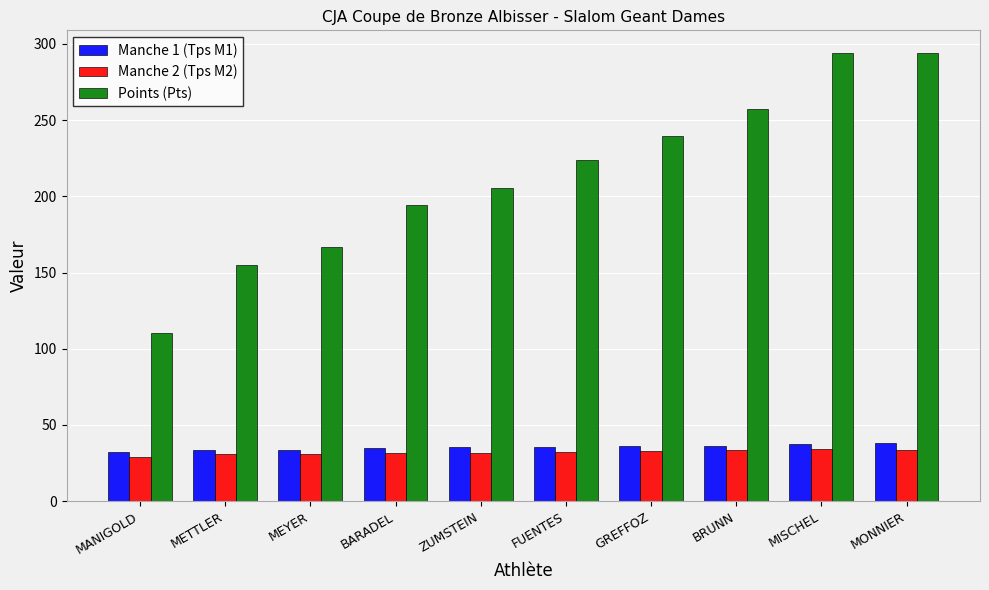

Which series has the largest range (max minus min)?

Points (Pts)